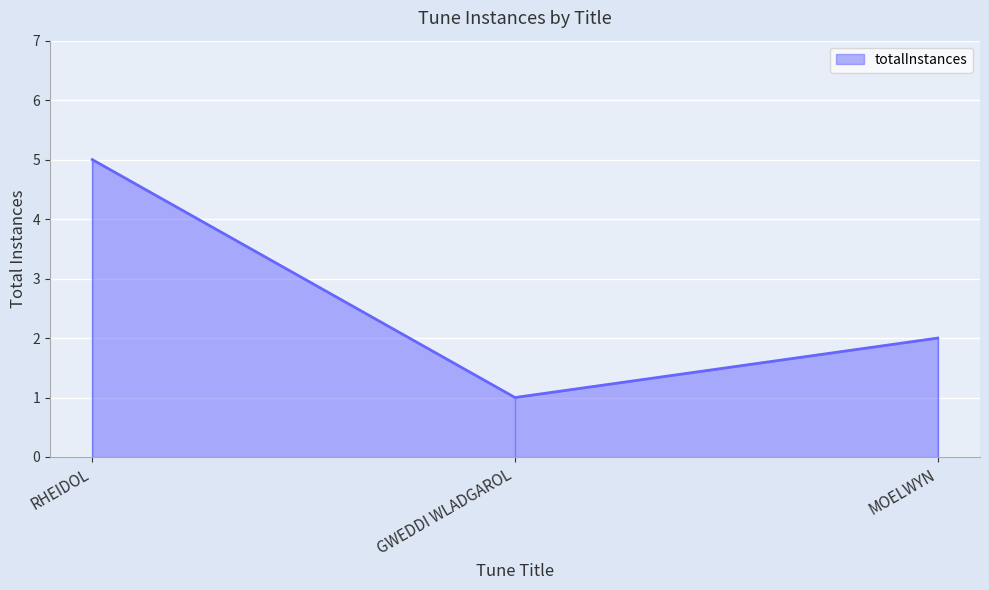

What is the difference between the values at RHEIDOL and MOELWYN?

3